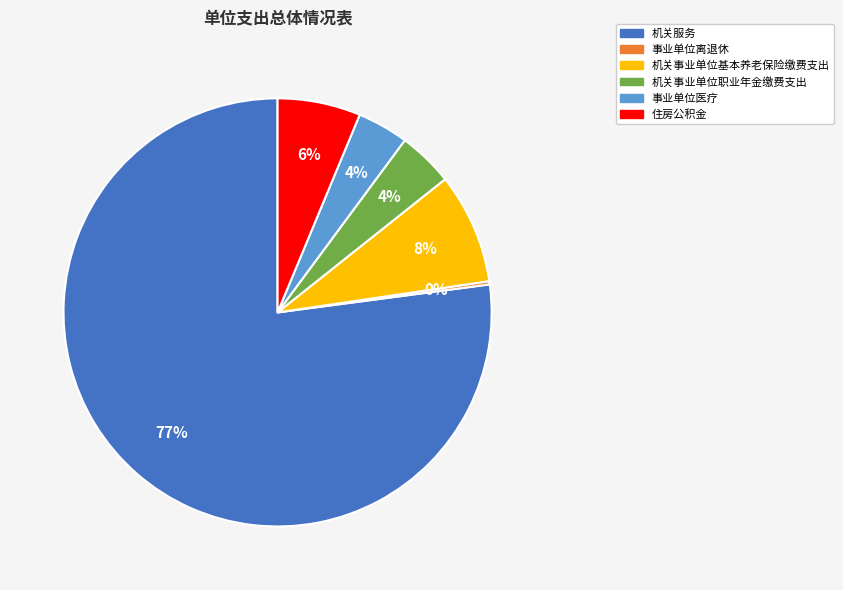

The 机关服务 slice represents 77% of the pie. True or false?

True